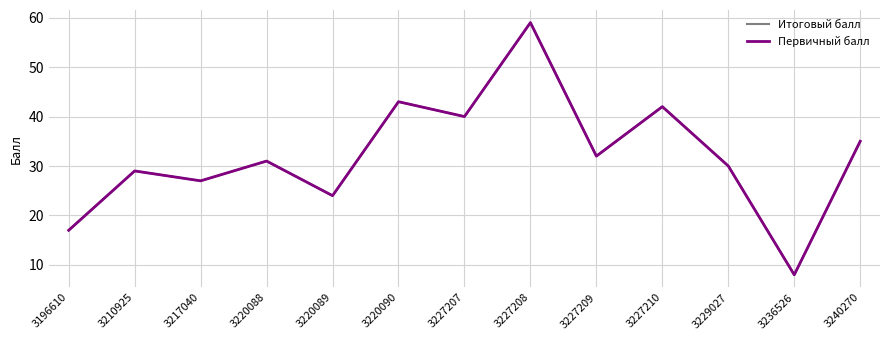

Is this an area chart (filled region under the line)?

No